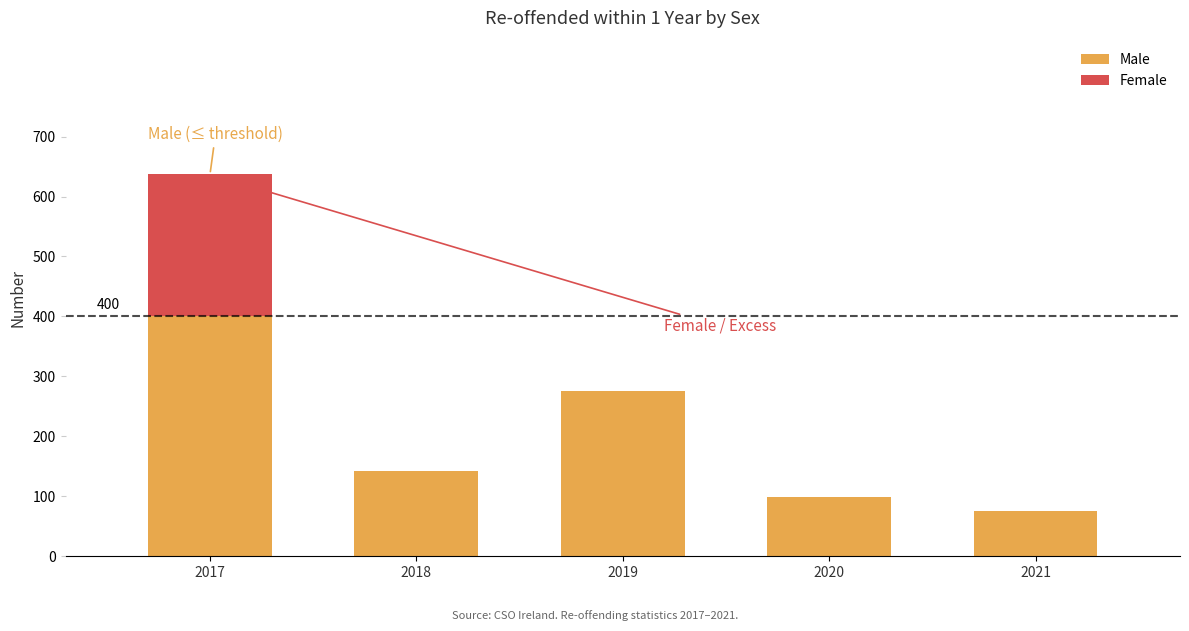

What is the maximum value shown in the chart?

637